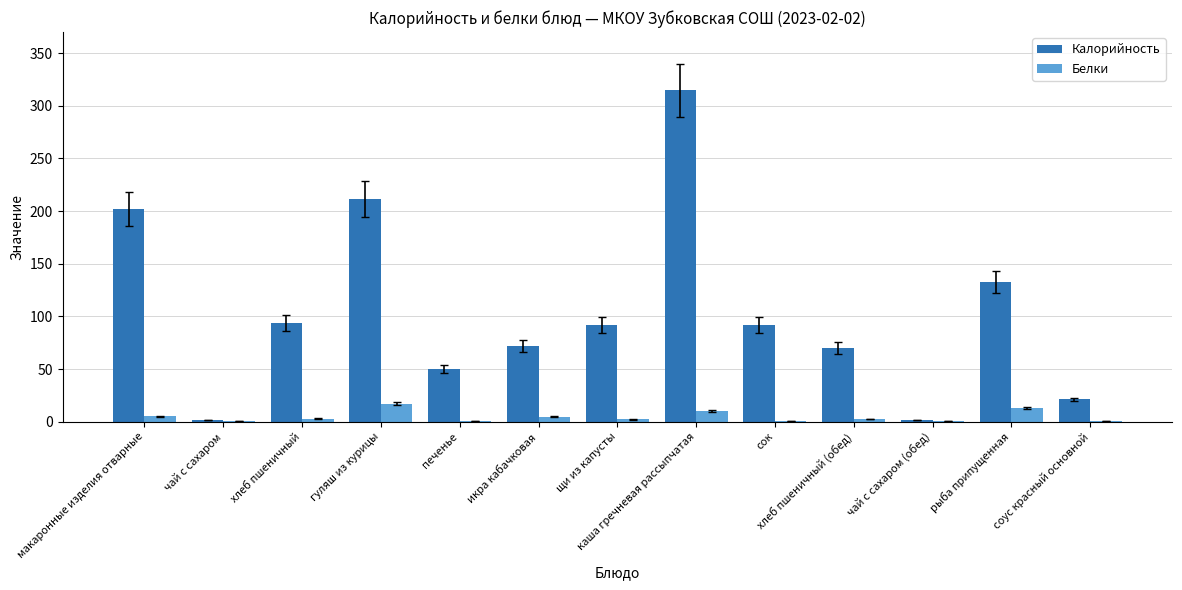

At which category is the sum across all series the highest?

каша гречневая рассыпчатая